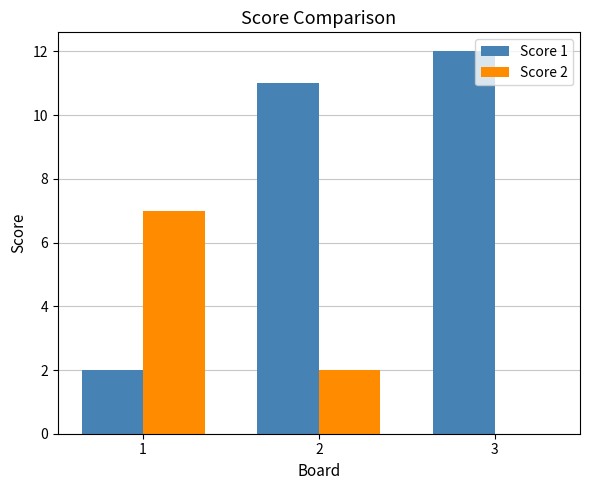

At which label does Score 1 reach its peak?

3